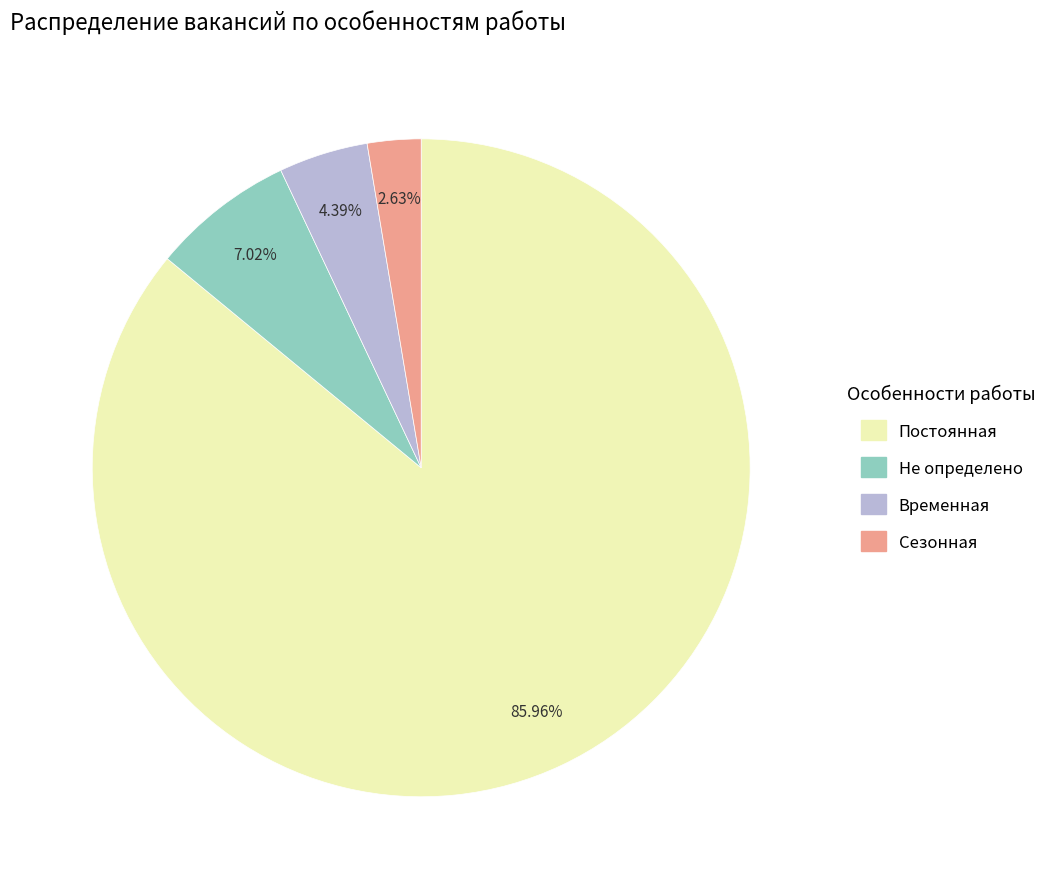

What percentage do Не определено and Постоянная together represent?

93.0%